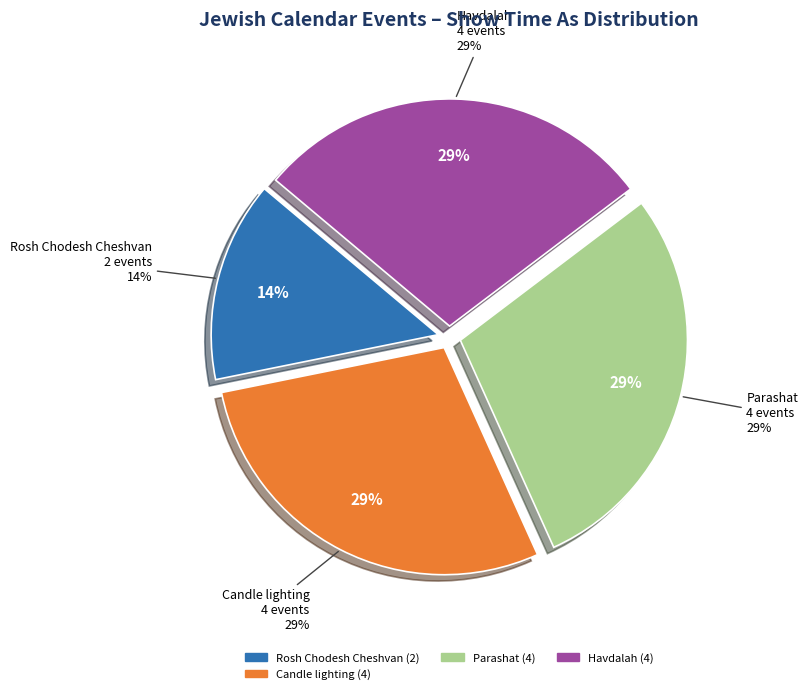

What is the largest slice in the pie chart?

Candle lighting (10/4)